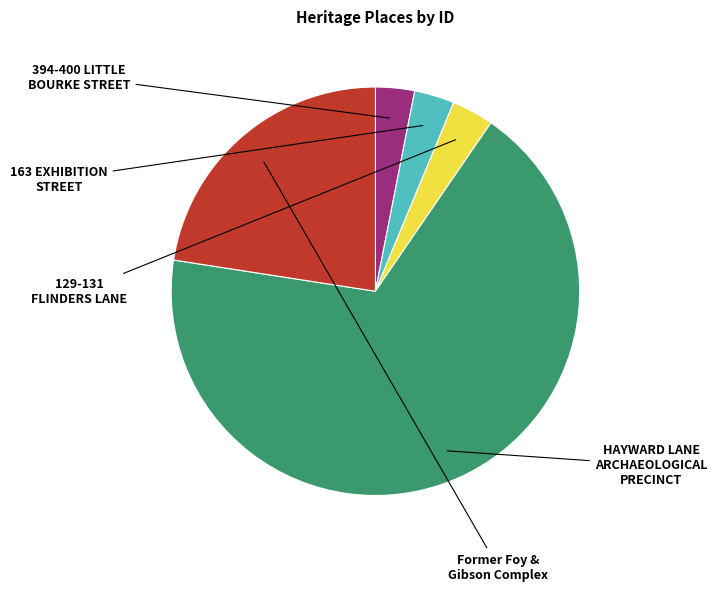

Is there any slice that represents more than half of the pie?

Yes